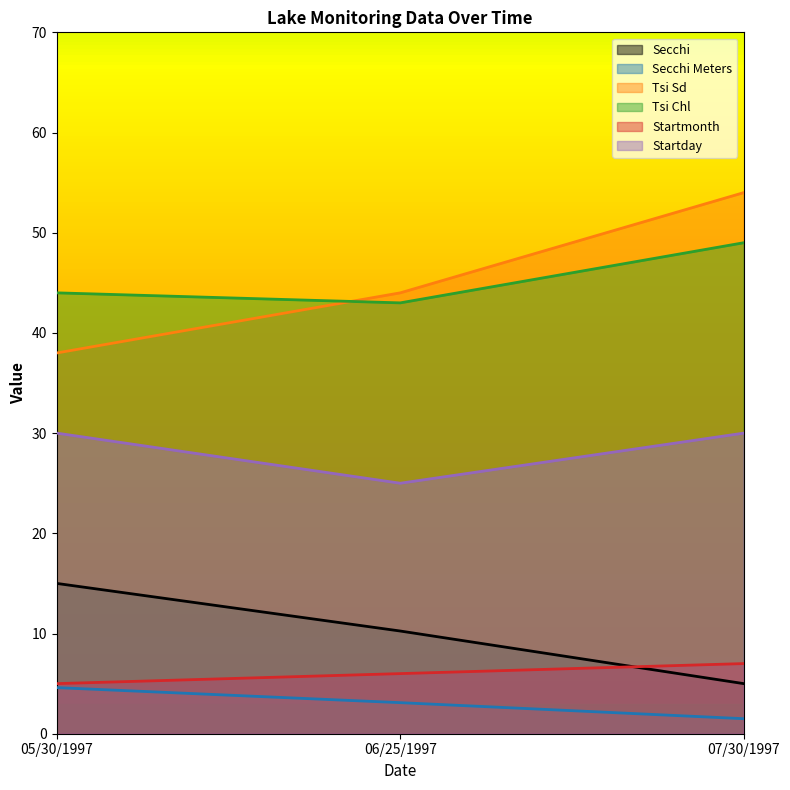

What is the difference between the second highest and minimum values in the Secchi Meters series?

1.6